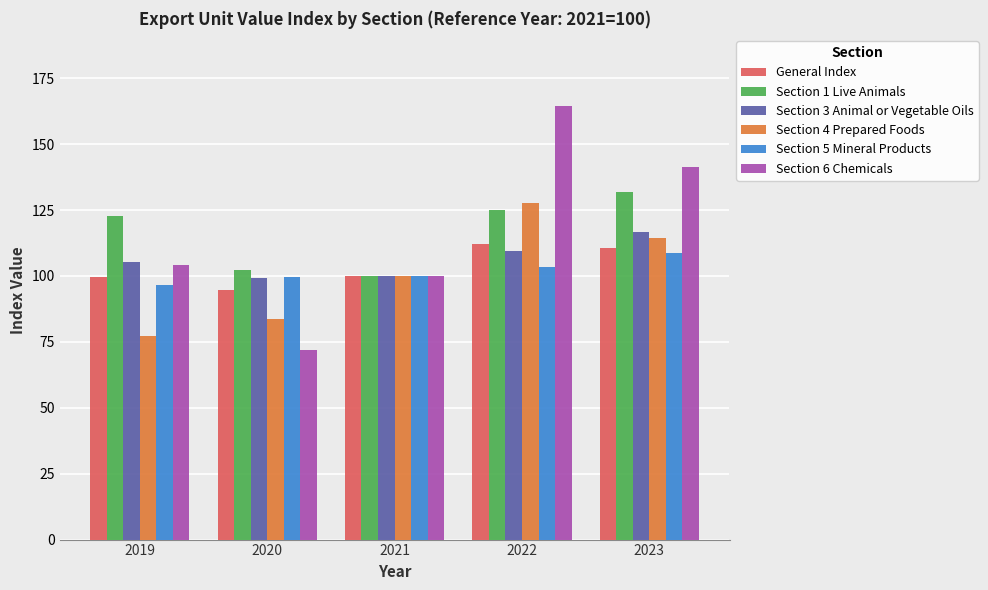

What is the total value across all series at 2020?

551.3